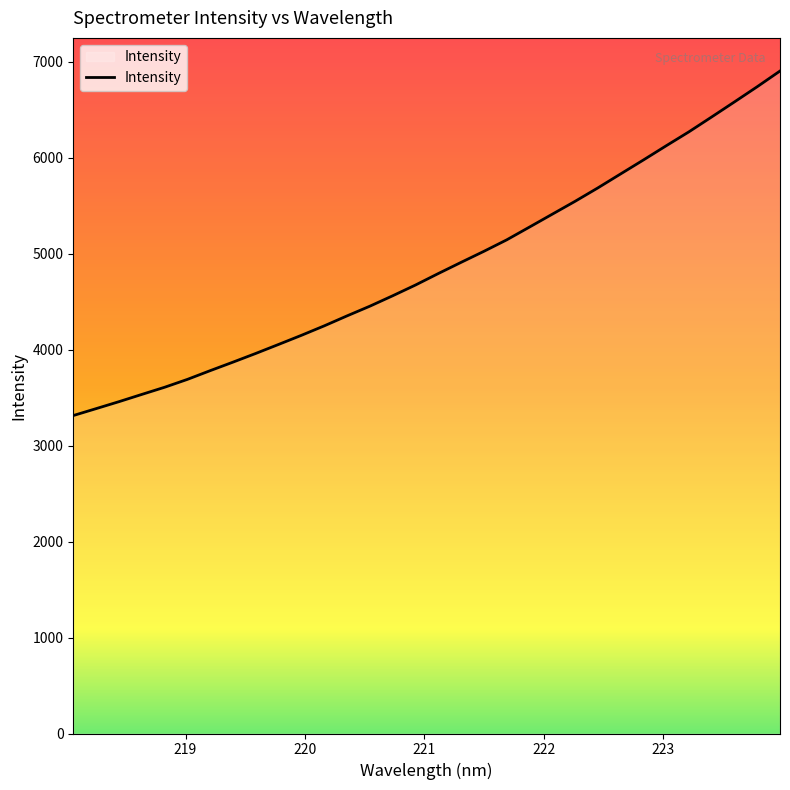

What is the smallest value displayed?

3313.4